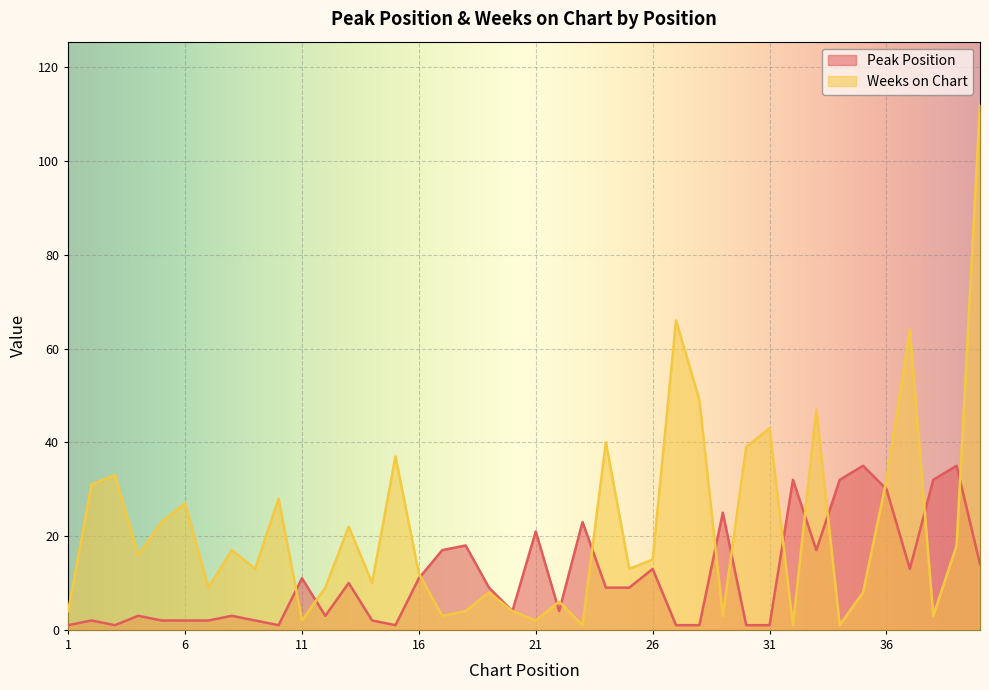

What is the value of the Peak Position point at the 32nd from the left?

32